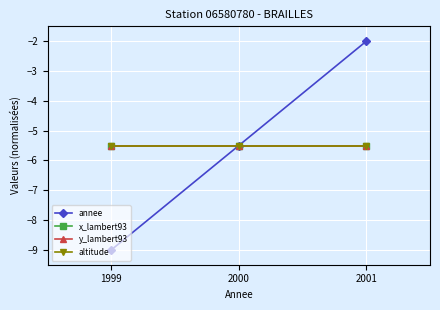

Does the chart have visible grid lines?

Yes